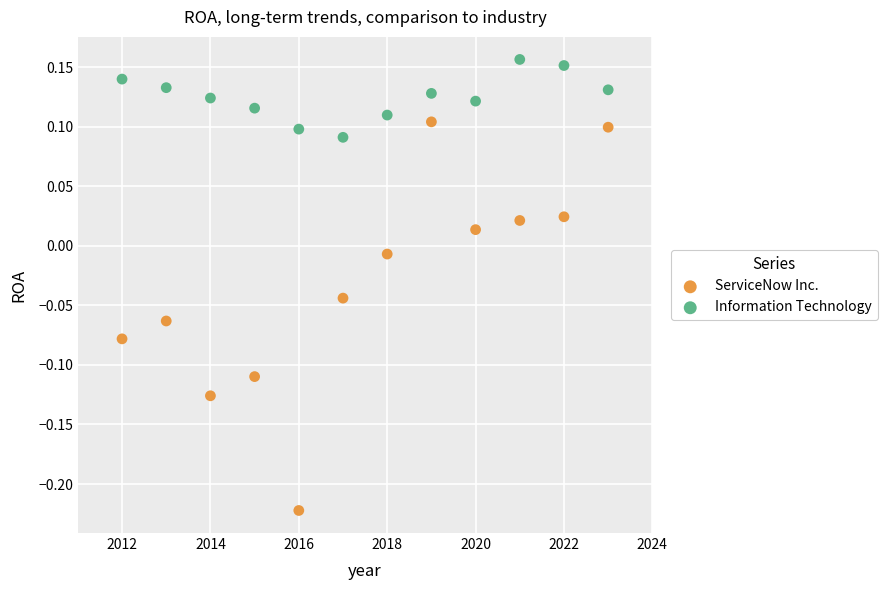

Which series contains the highest Y value?

Information Technology